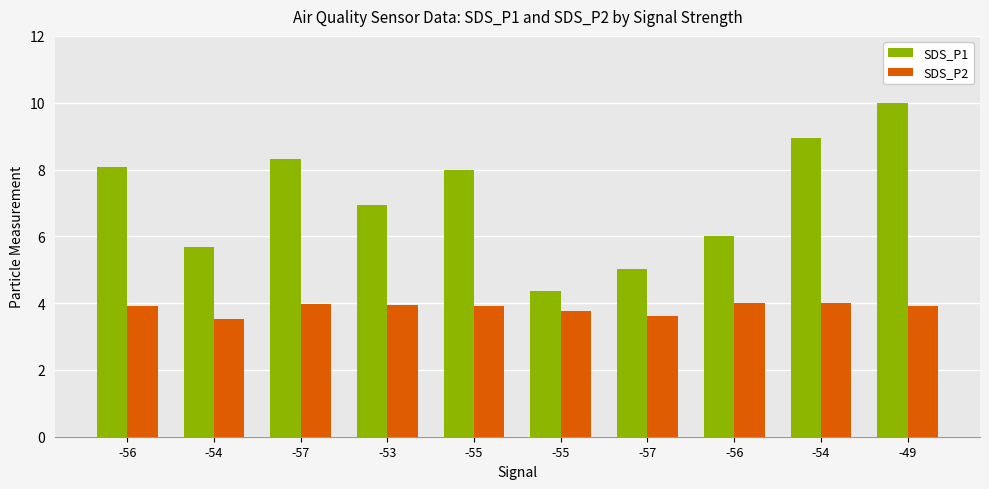

What value does the SDS_P2 series have at -57?

4.0